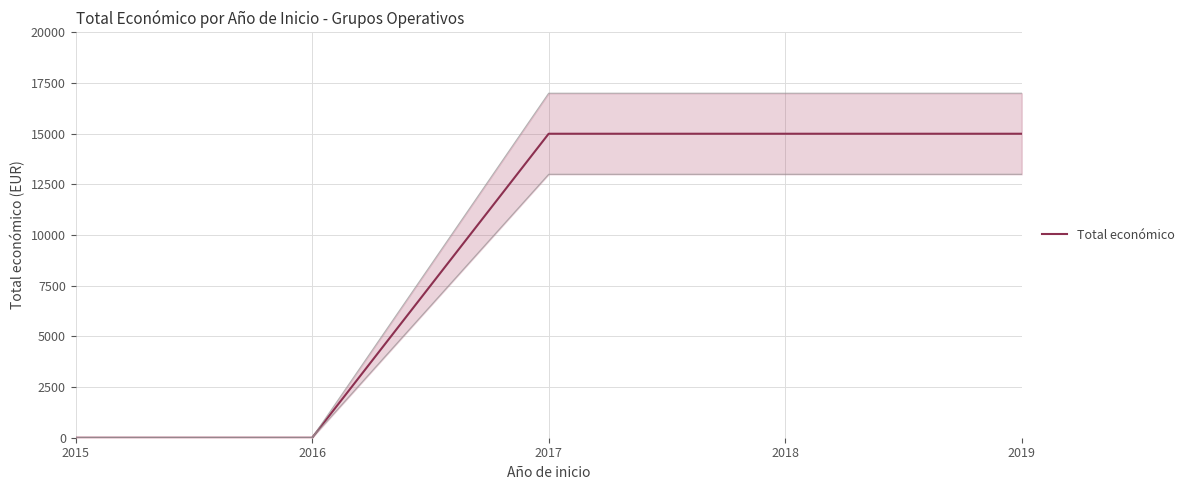

The value at 2017 is 15000. True or false?

True